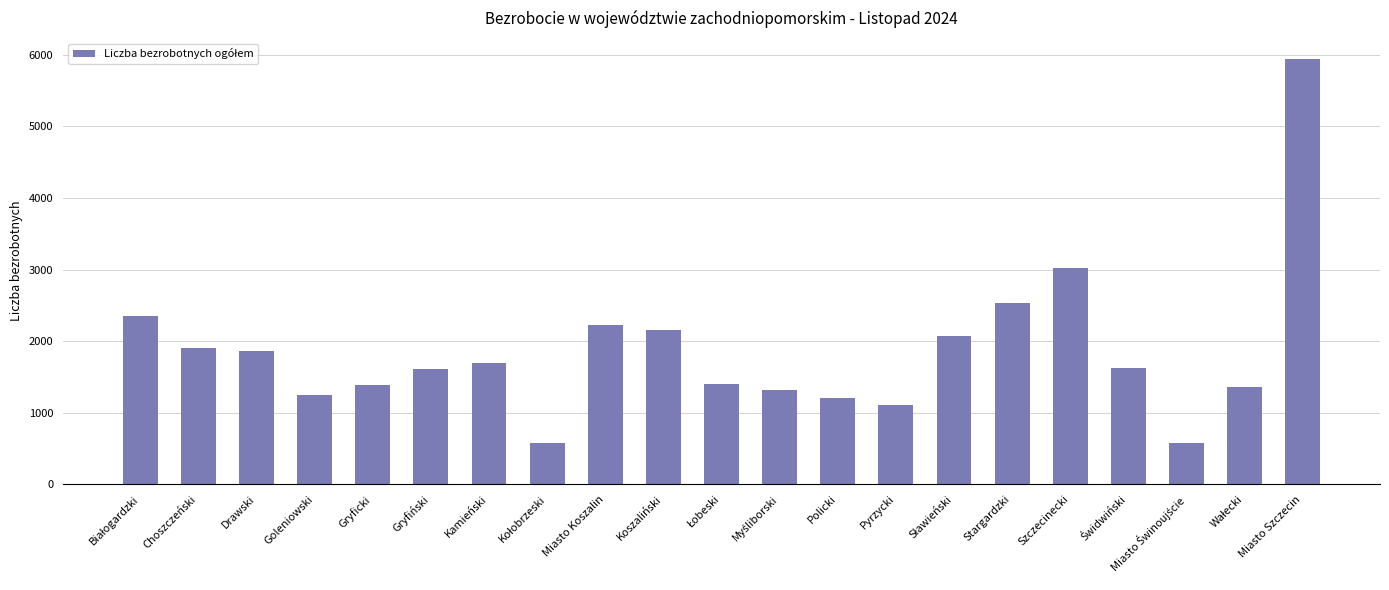

What is the value of the 3rd bar from the left?

1866